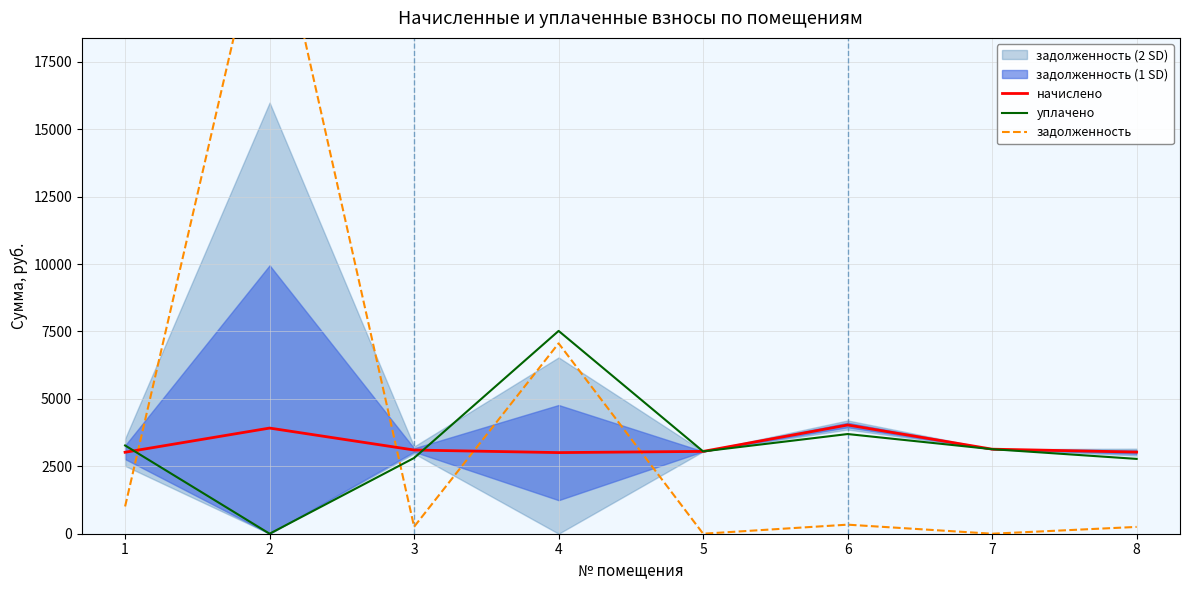

Which label corresponds to the smallest value in the chart?

2